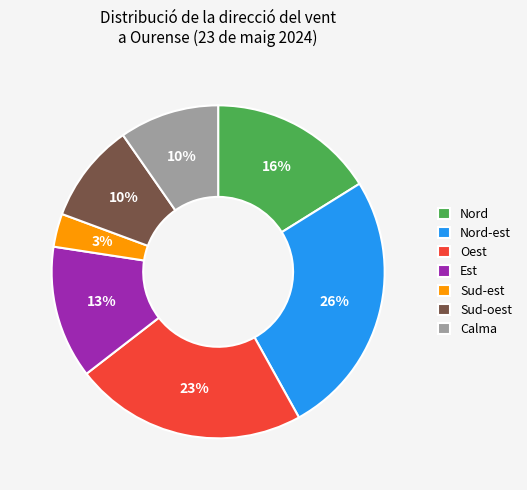

Is it true that Sud-oest is 23% of the pie?

False